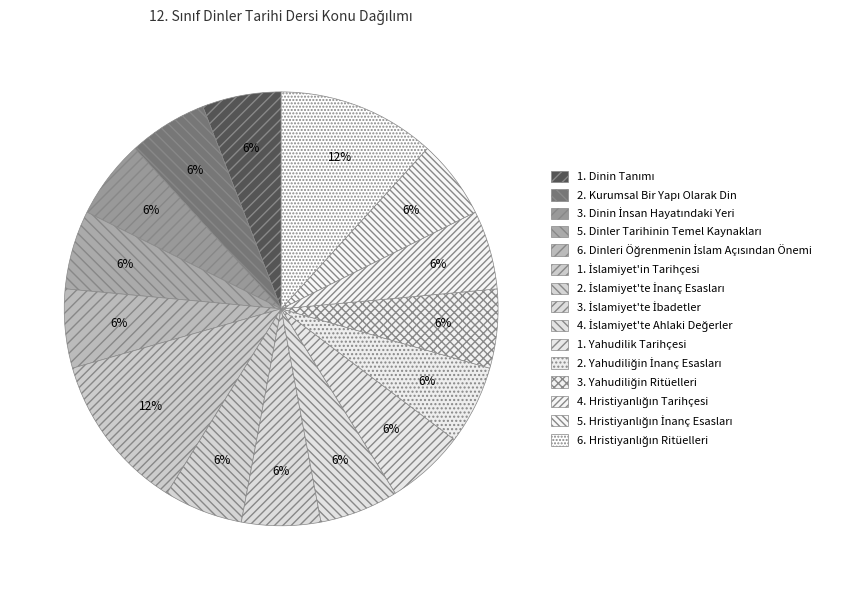

How many segments does this pie chart have?

15